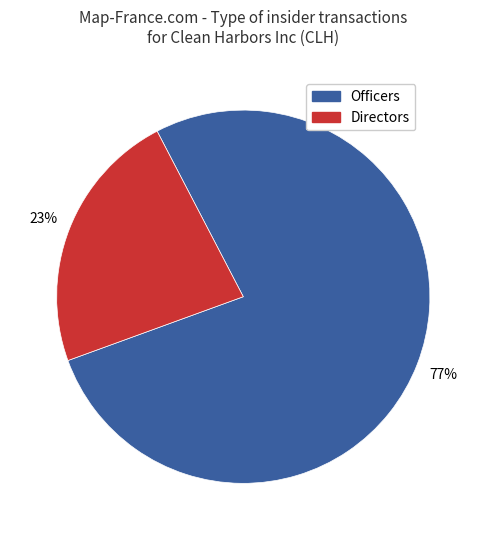

To the nearest percent, what is the difference between the largest and smallest slice percentages?

54%